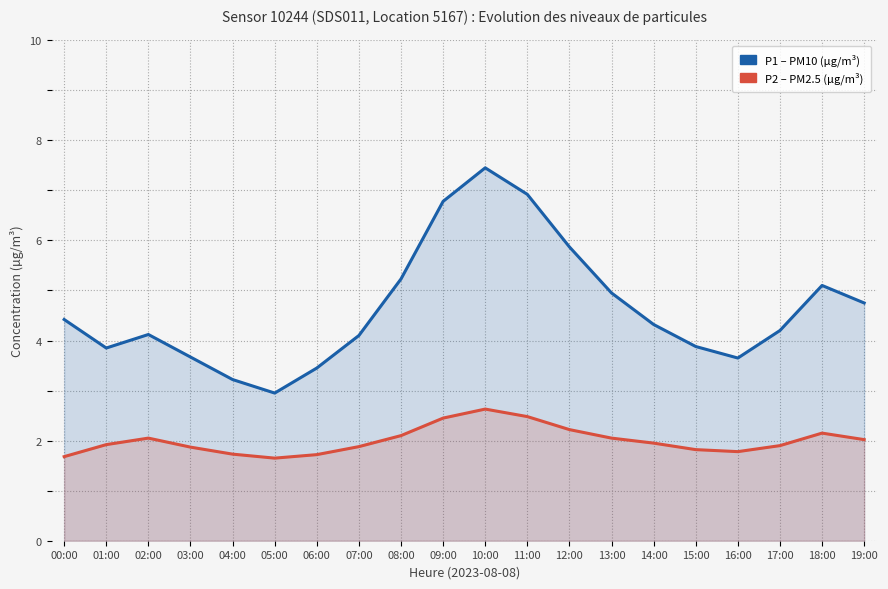

Reading left to right, transcribe all the data shown in this chart.

P1 (PM10): 4.4	3.9	4.1	3.7	3.2	3.0	3.5	4.1	5.2	6.8	7.5	6.9	5.9	5.0	4.3	3.9	3.6	4.2	5.1	4.8
P2 (PM2.5): 1.7	1.9	2.0	1.9	1.7	1.6	1.7	1.9	2.1	2.5	2.6	2.5	2.2	2.0	1.9	1.8	1.8	1.9	2.1	2.0